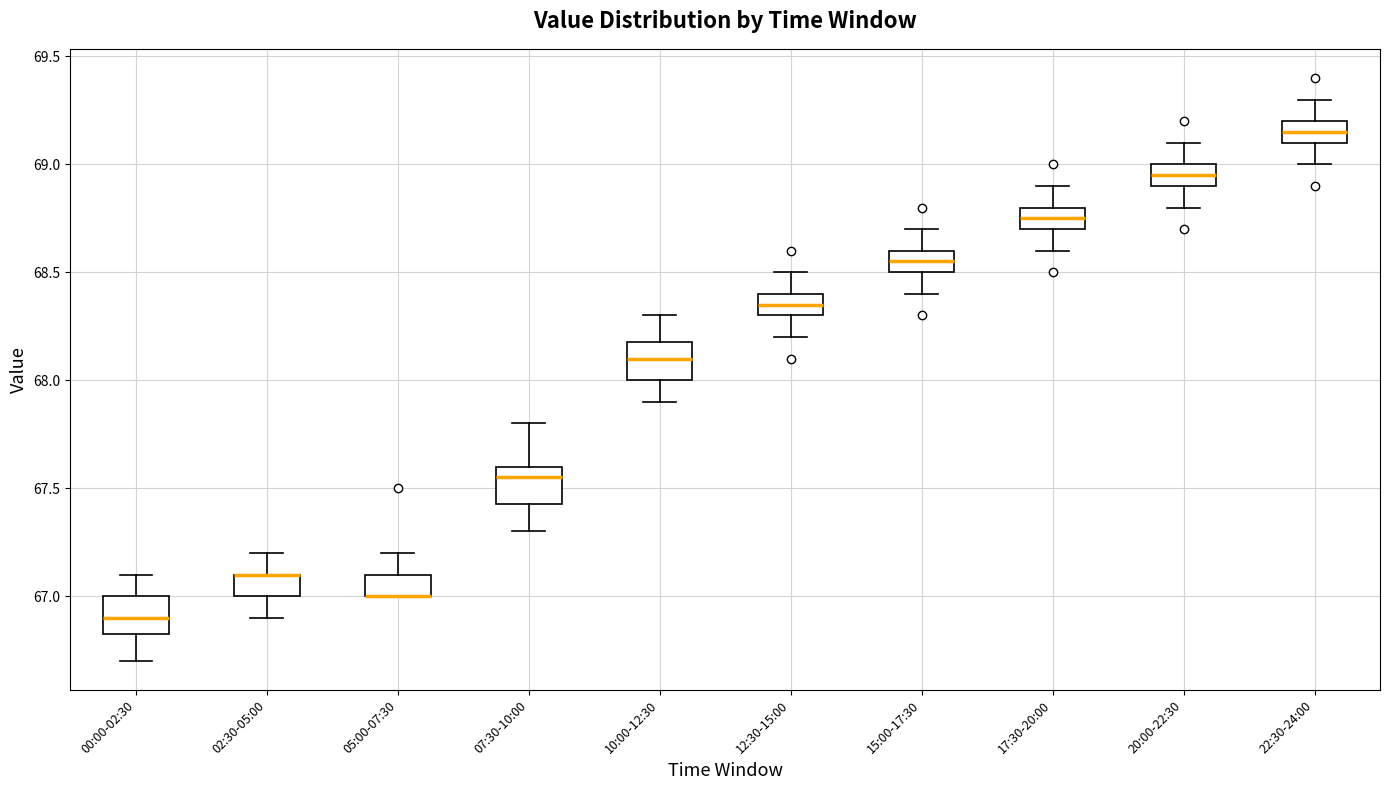

Where does the lower whisker of the box for 07:30-10:00 end on the y-axis? The values are not printed on the chart, so give them approximately, as read against the axis.

67.30